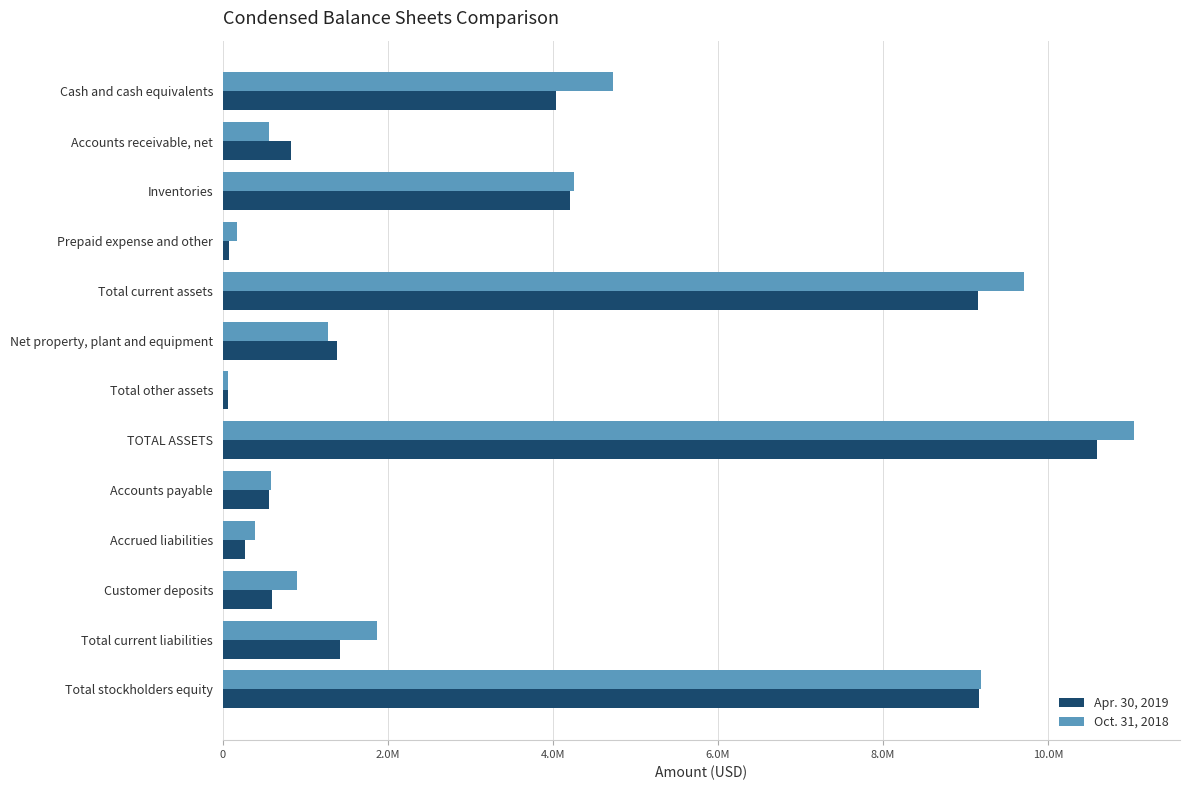

Which series has the widest spread of values?

Oct. 31, 2018